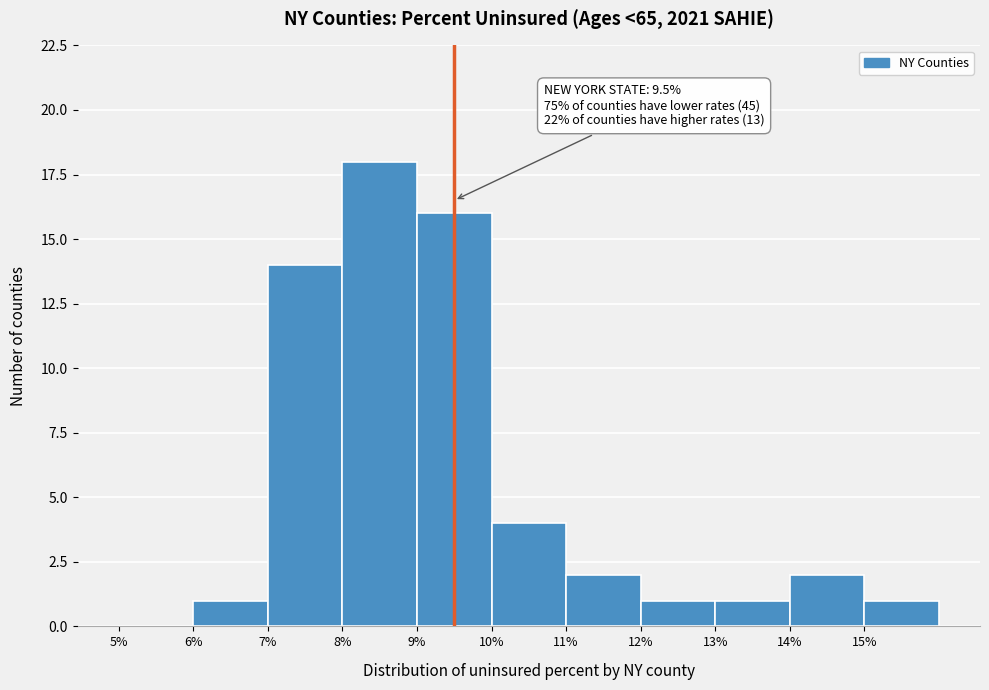

Which range on the x-axis has the tallest bar?

8 to 9